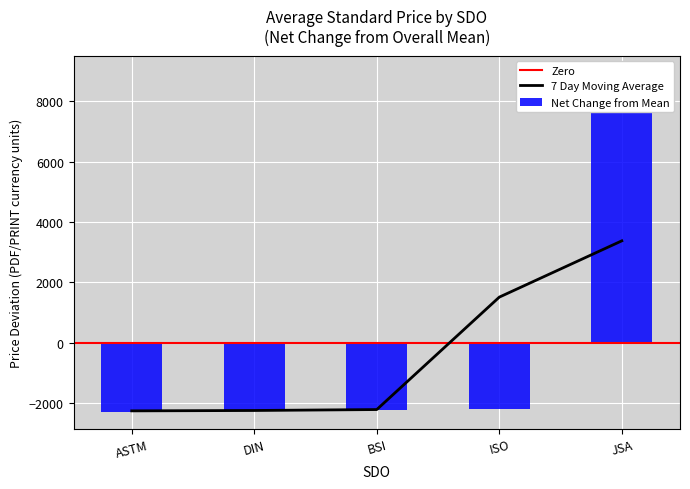

Is the value of Avg Price (PRINT) at JSA greater than the value of Avg Price (PDF) at ASTM?

Yes